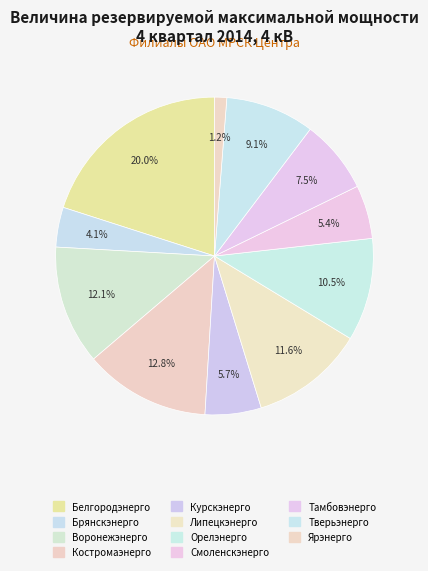

To the nearest percent, what is the combined percentage of Курскэнерго and Смоленскэнерго?

11%